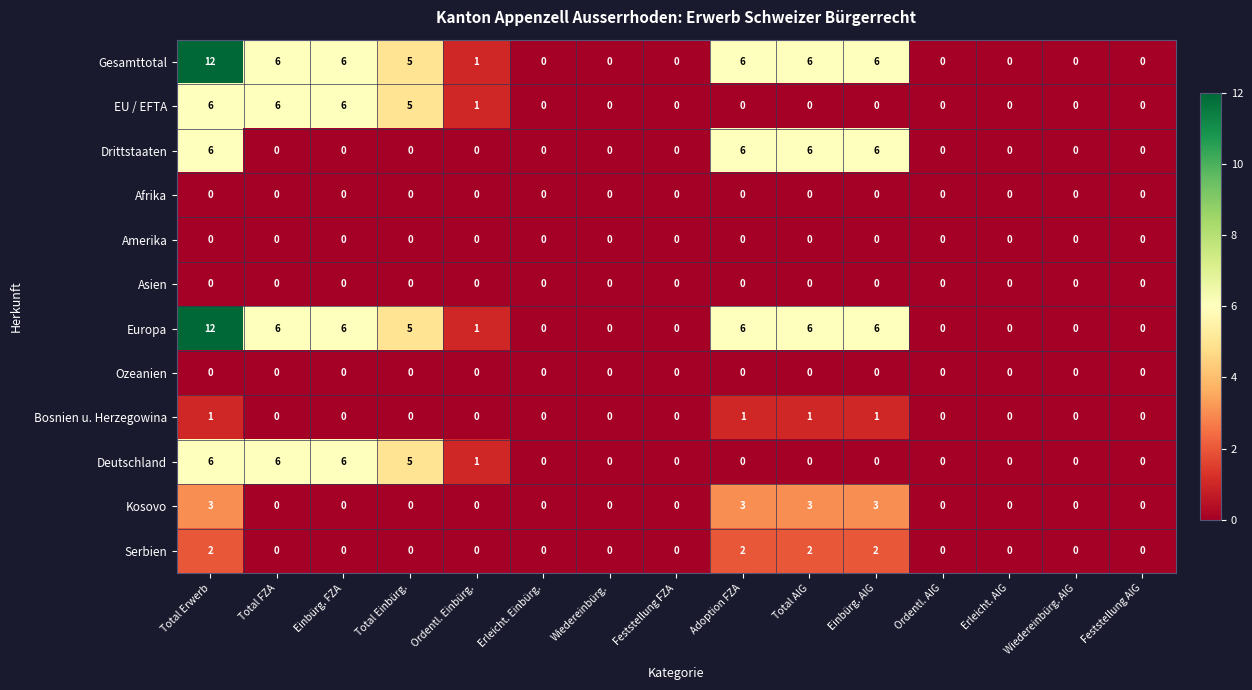

What is the maximum value shown in the chart?

12